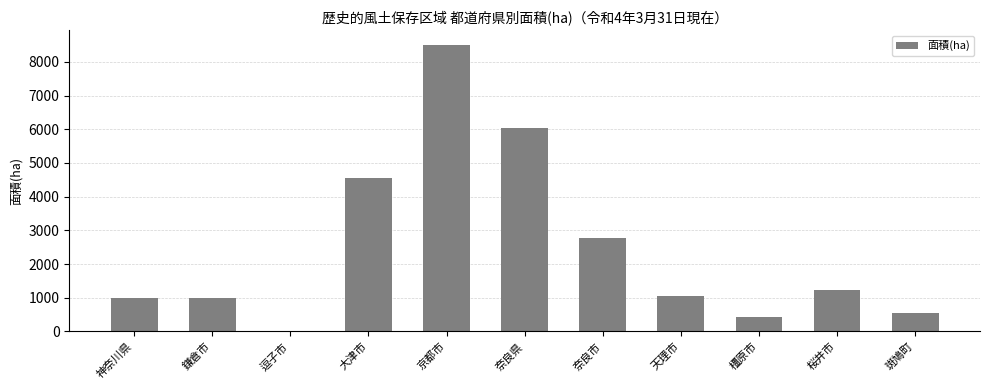

True or false: the data shows 881.3 at 斑鳩町.

False